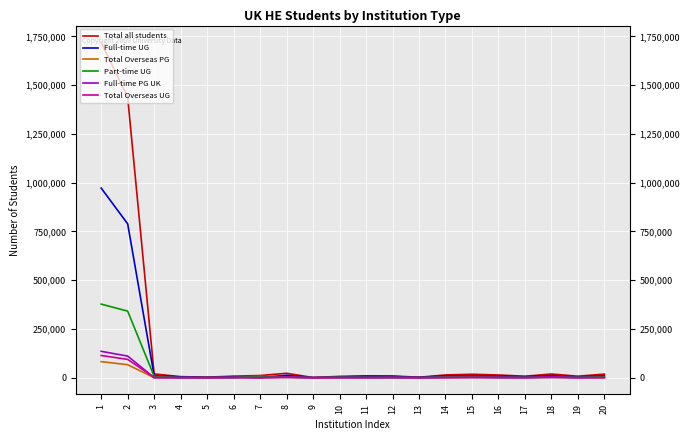

Which series has the largest total across all categories?

Total all students